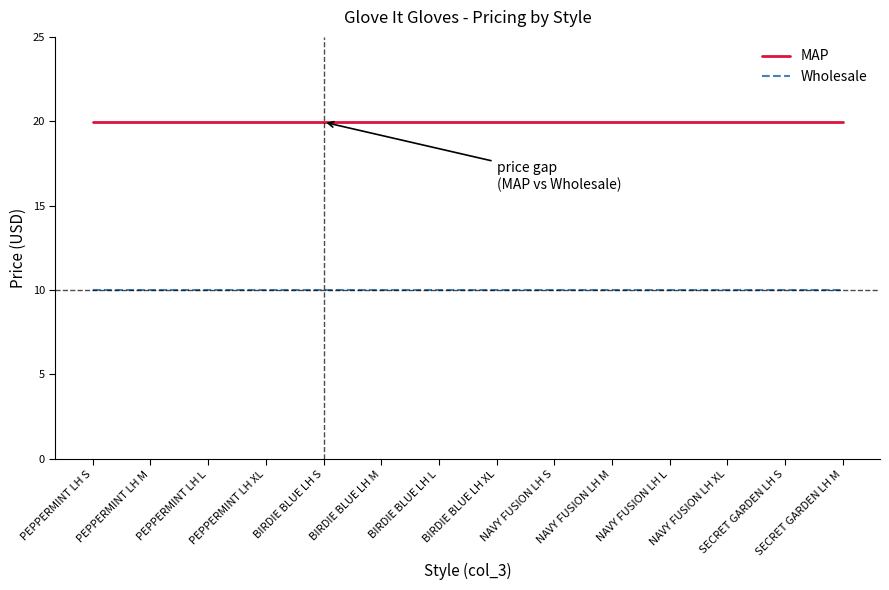

Is the value of MAP at SECRET GARDEN LH M greater than the value of Wholesale at BIRDIE BLUE LH XL?

Yes